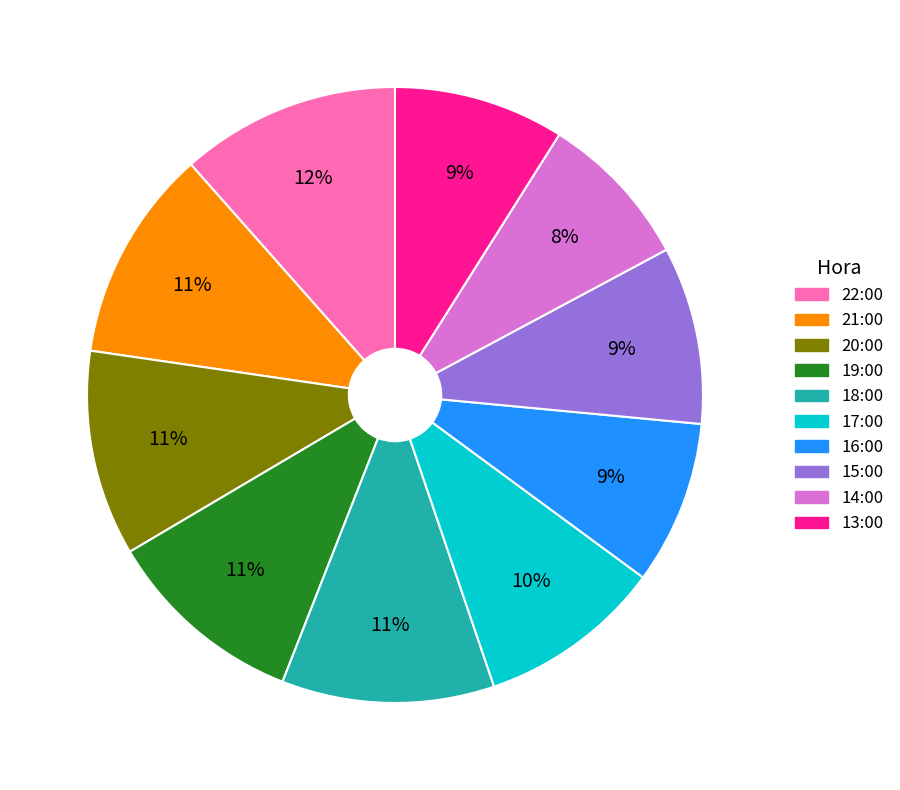

Is the sum of 15:00 and 13:00 greater than half?

No